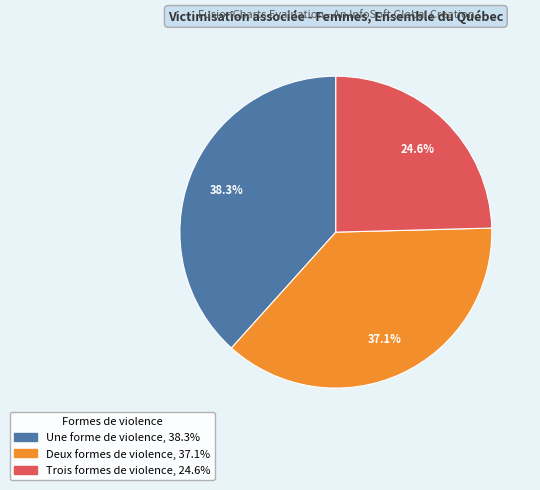

The Une forme de violence slice represents 38% of the pie. True or false?

True